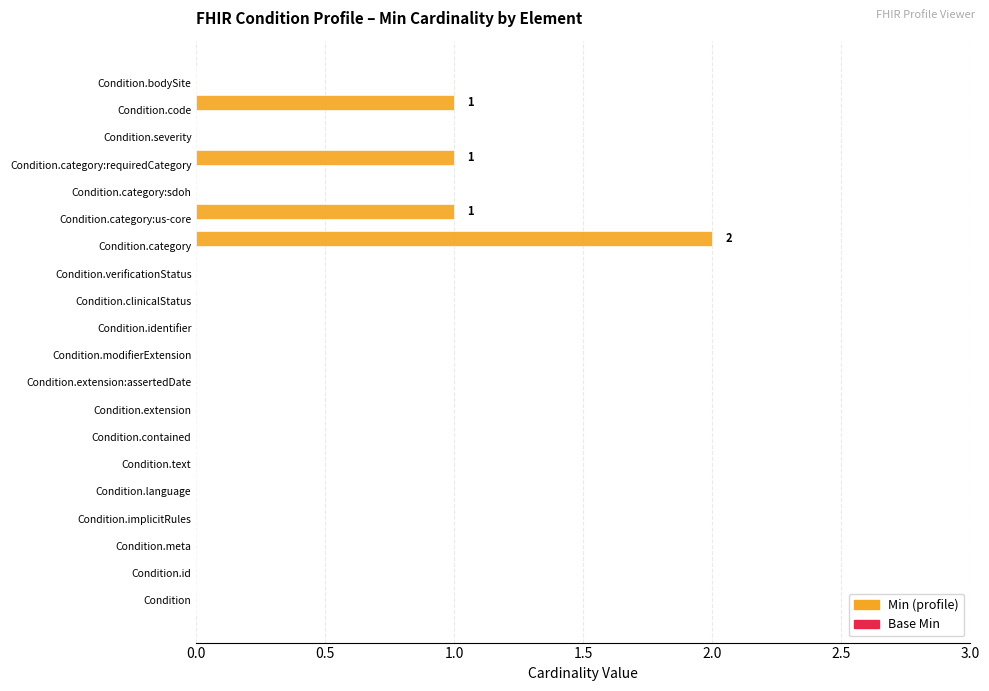

Between Condition.category and Condition.category:requiredCategory, which is larger?

Condition.category